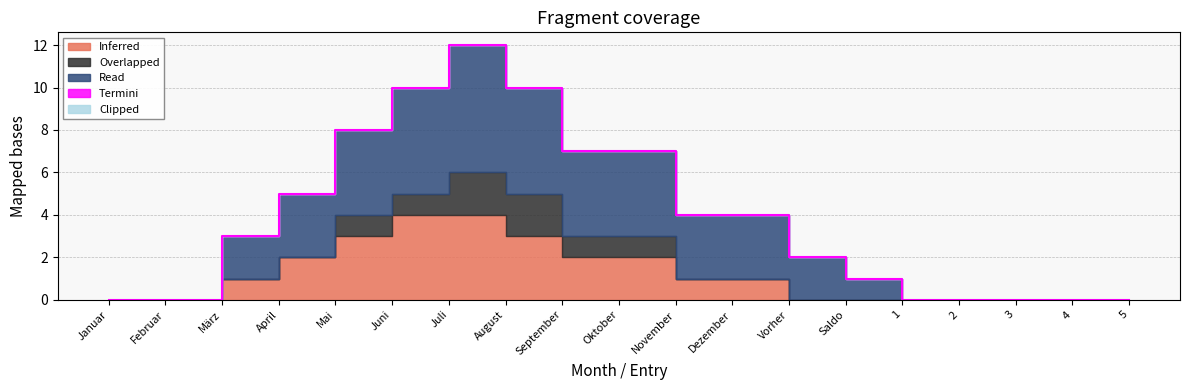

Does the chart display data point markers on the line(s)?

No